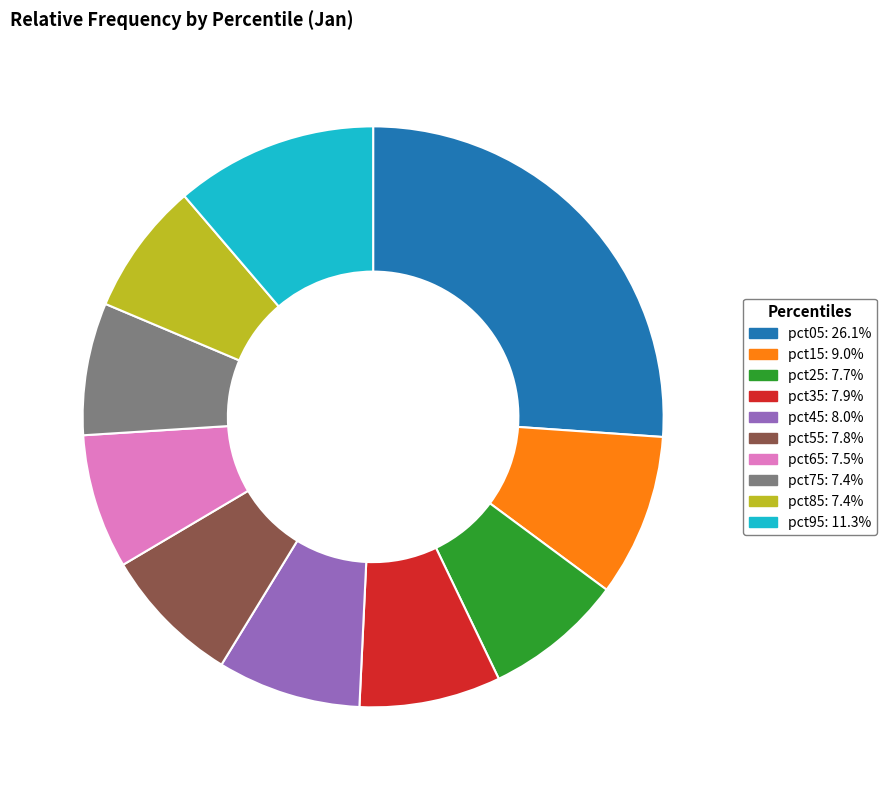

Is there any slice that represents more than half of the pie?

No